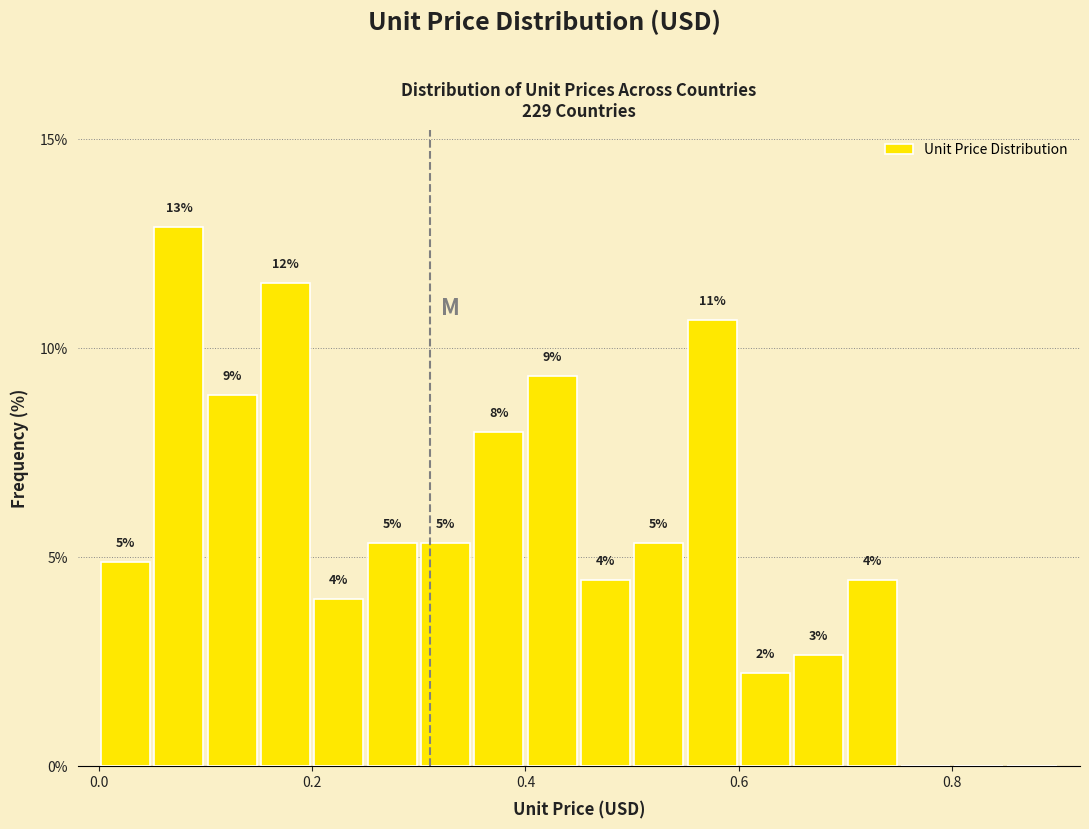

Read against the x-axis, roughly where is the centre of the tallest bar?

0.08